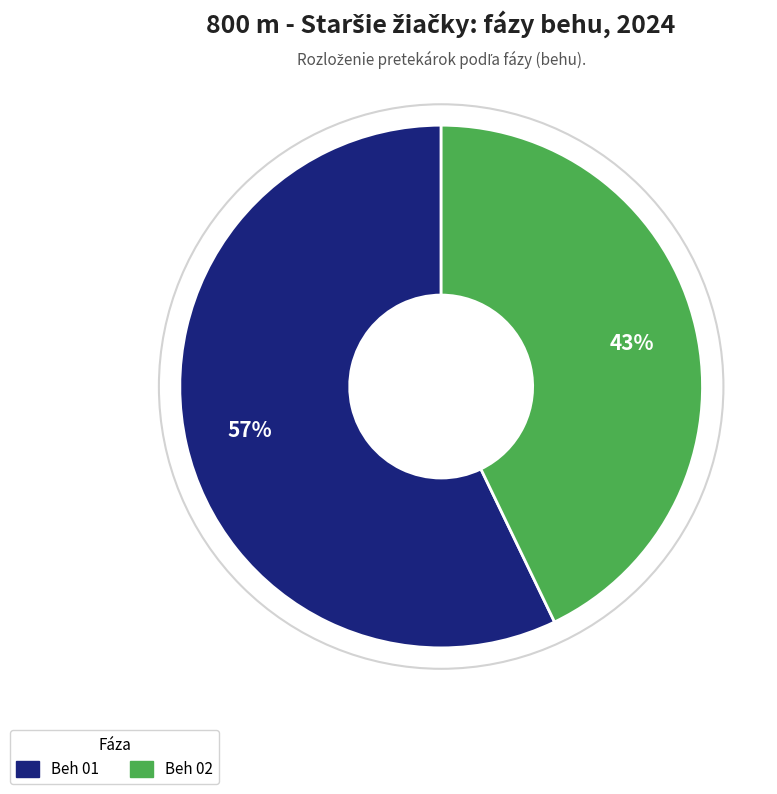

Combined, do Beh 01 and Beh 02 account for over 50%?

Yes